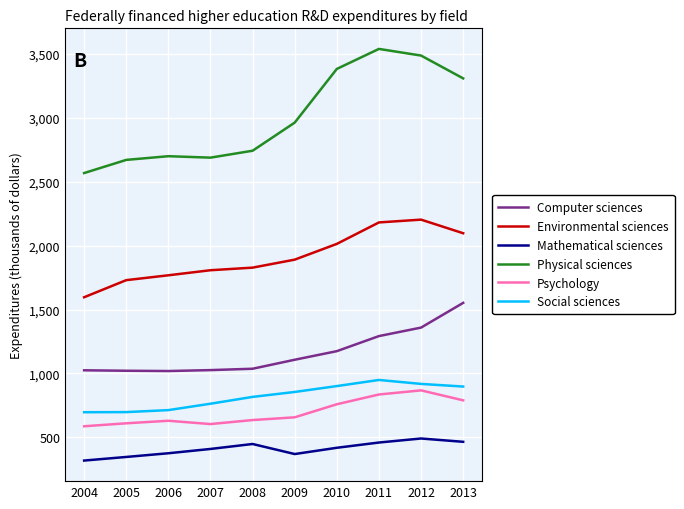

At which category is the sum across all series the highest?

2012